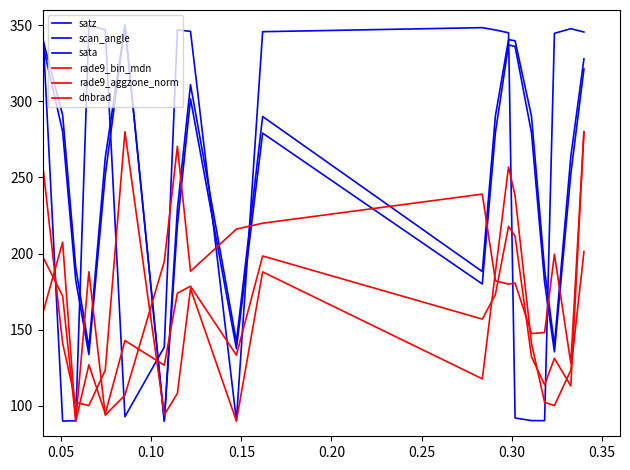

At which category does rade9_aggzone_norm reach its first local peak?

0.05